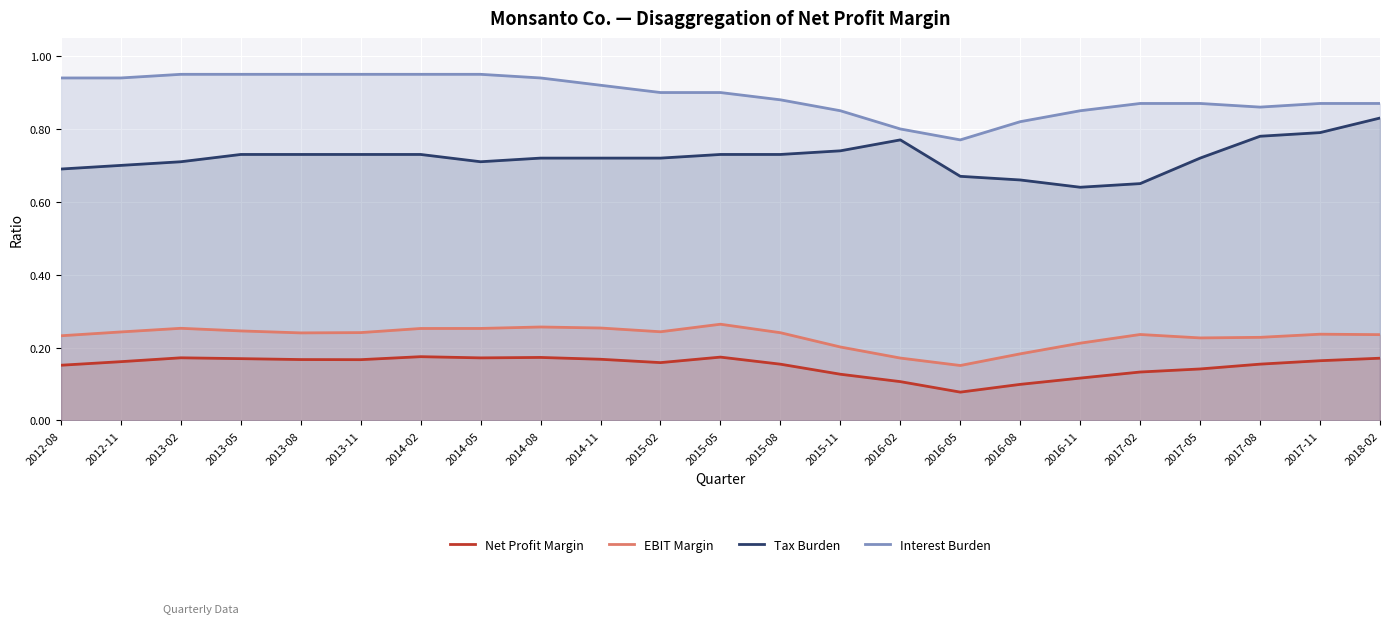

Which has a higher value, 2017-08 or 2014-02?

2014-02